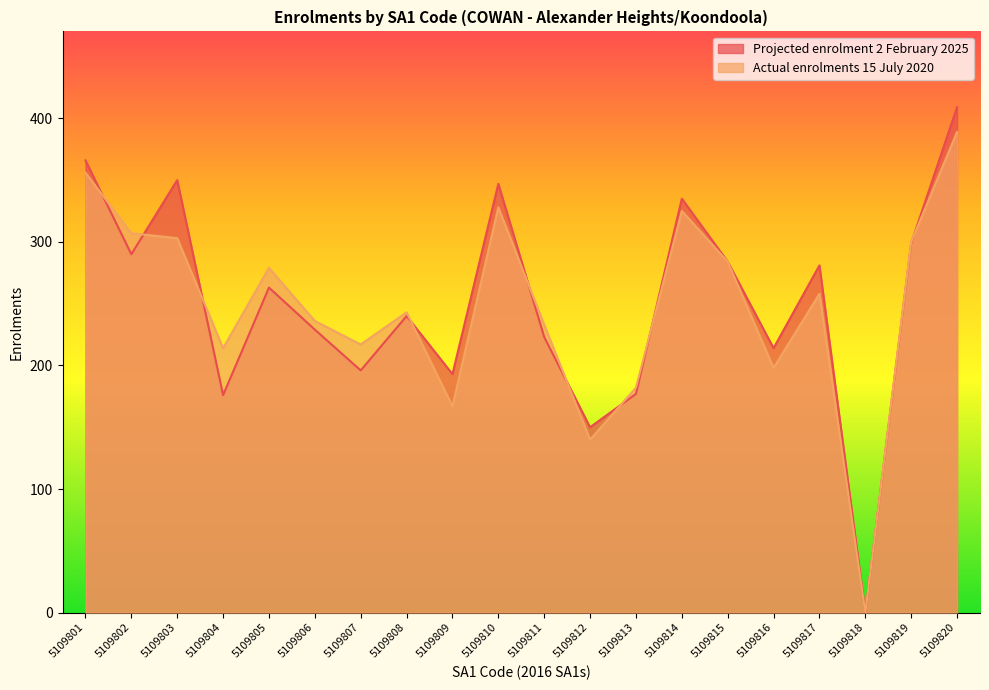

True or false: Actual enrolments 15 July 2020 and Projected enrolment 2 February 2025 cross at least once.

True